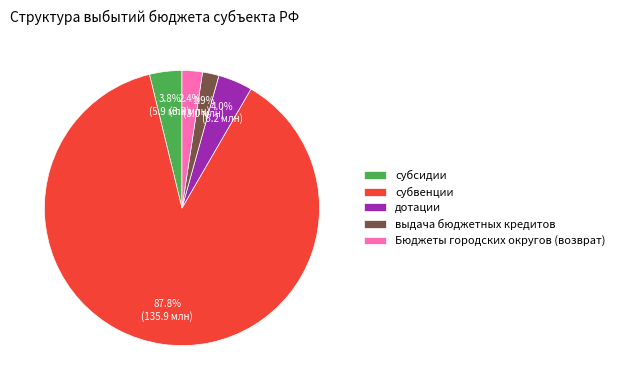

Combined, do выдача бюджетных кредитов and субвенции account for over 50%?

Yes